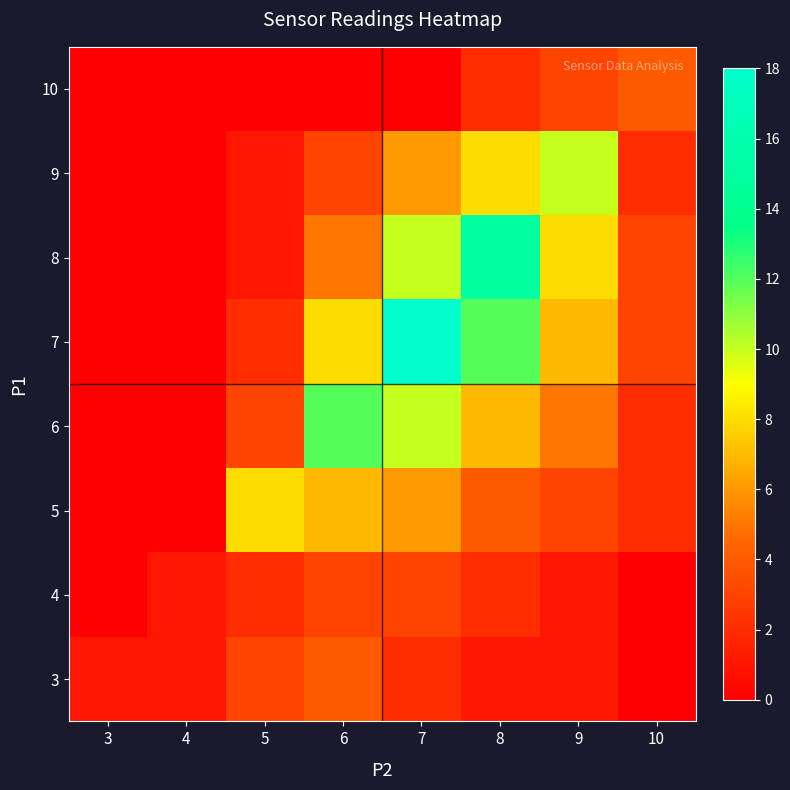

What is the spread (max minus min) of values at 3?

1